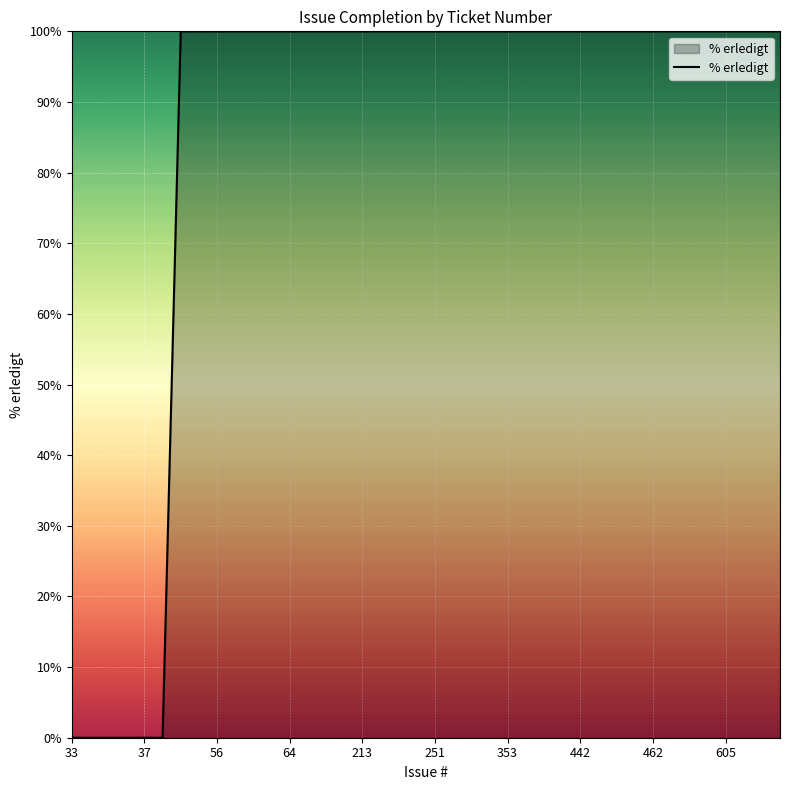

What is the maximum value shown in the chart?

100